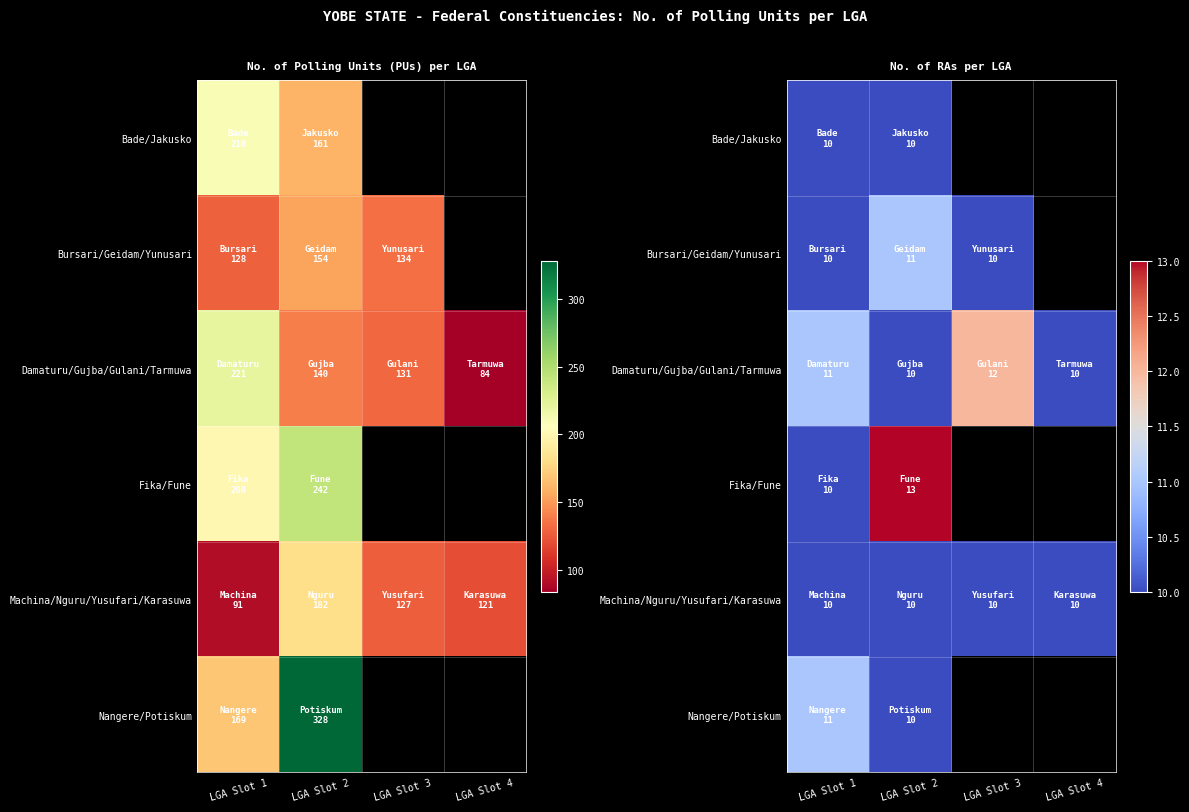

Where is Bade/Jakusko nearest to the value 10?

LGA Slot 1